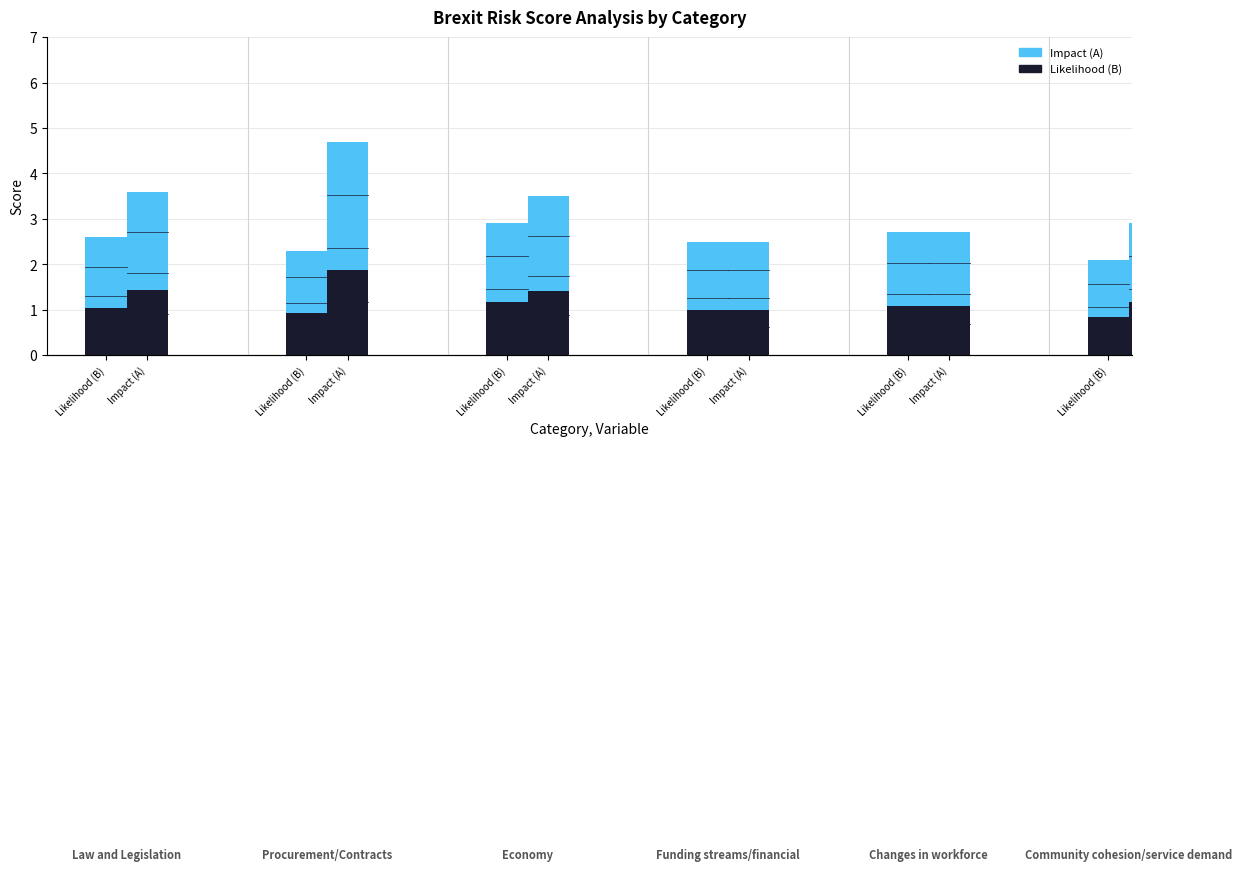

Is it true that Impact (A) equals 4.6 at Impact (A)?

False